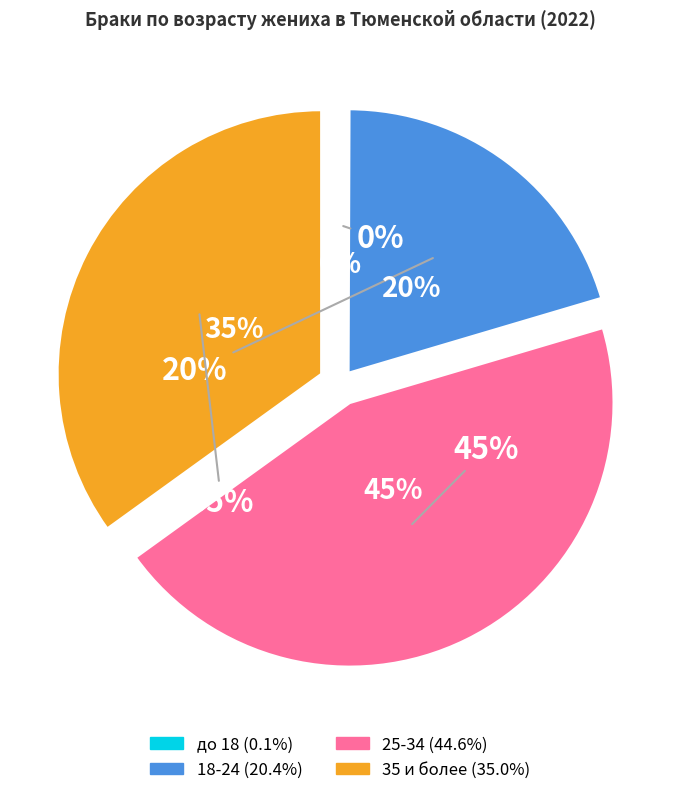

Count the number of slices in the pie.

4